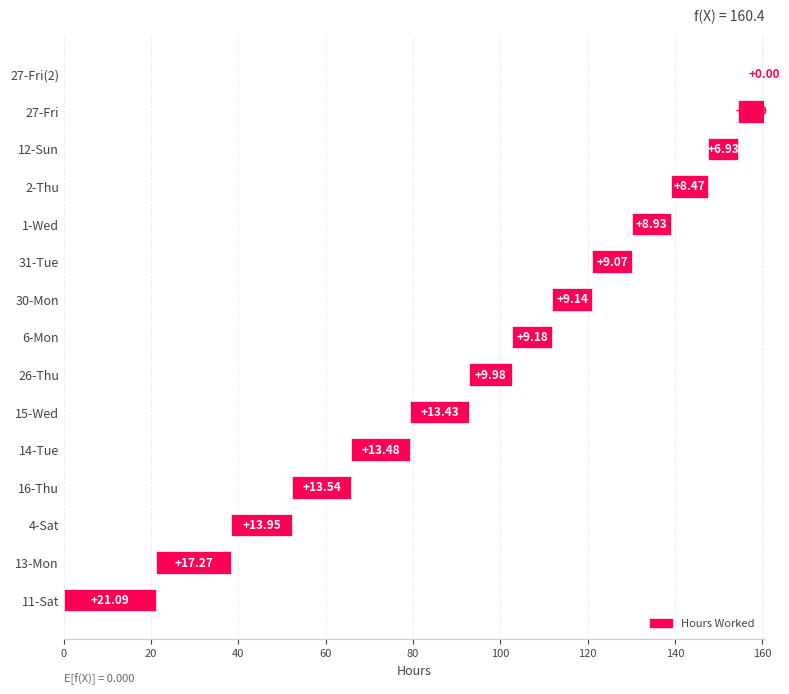

Is it true that the value at 27-Fri is 3.4?

False